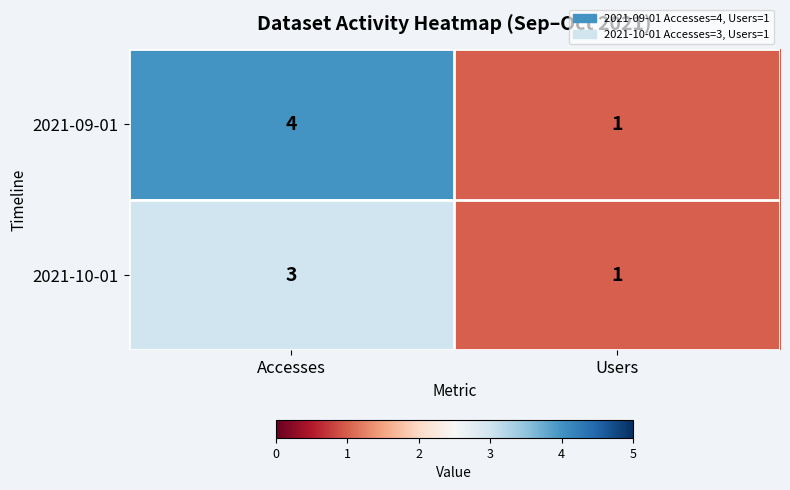

Is it true that 2021-10-01 equals 5 at Accesses?

False